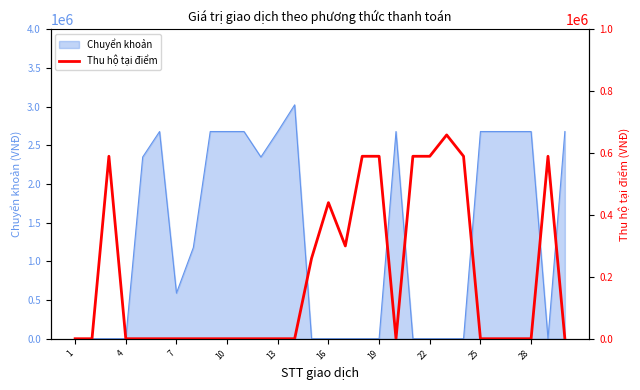

How many values are between 0 and 590000?

29